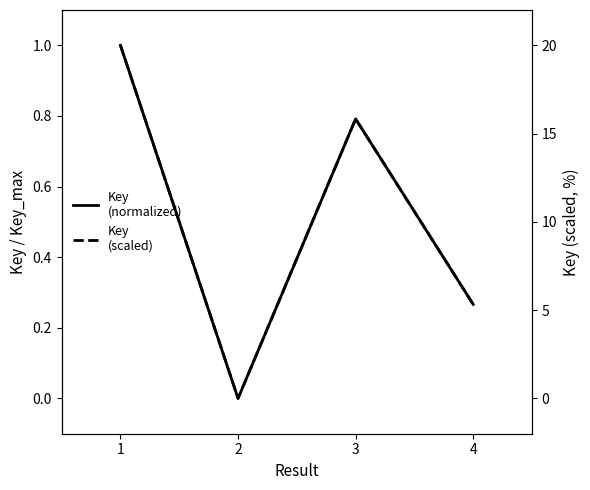

What is the value of the Key (scaled) point at the 4th from the left?

5.3